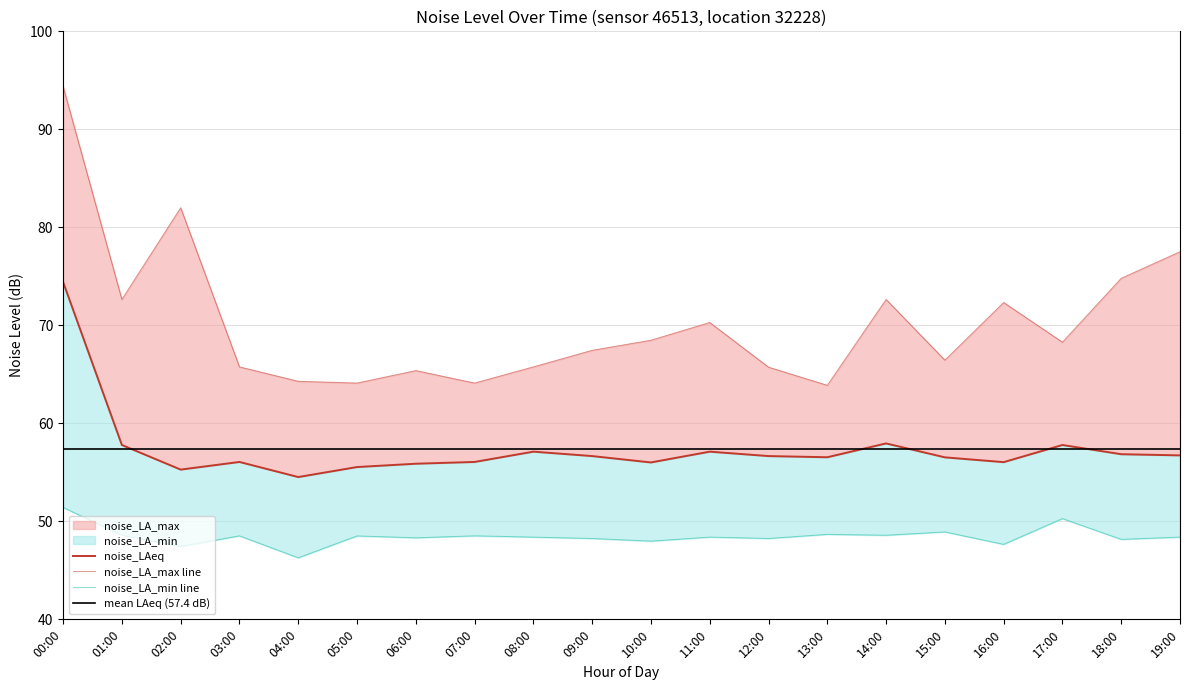

What are all the series names shown in the legend?

noise_LA_max, noise_LAeq, noise_LA_min